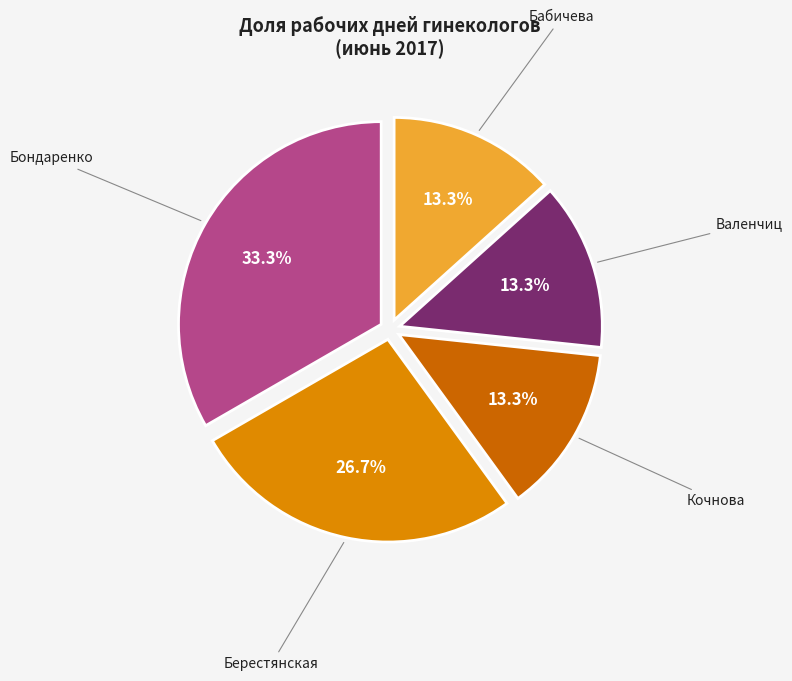

To the nearest percent, what is the difference between the Берестянская and Бондаренко slice percentages?

7%